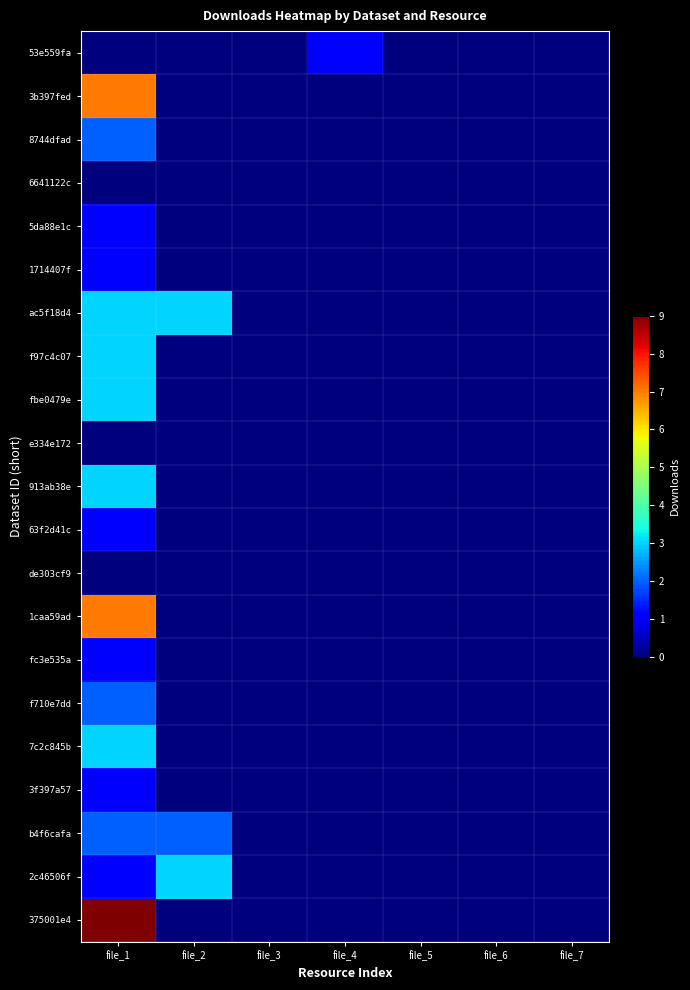

What is the spread (max minus min) of values at file_2?

3